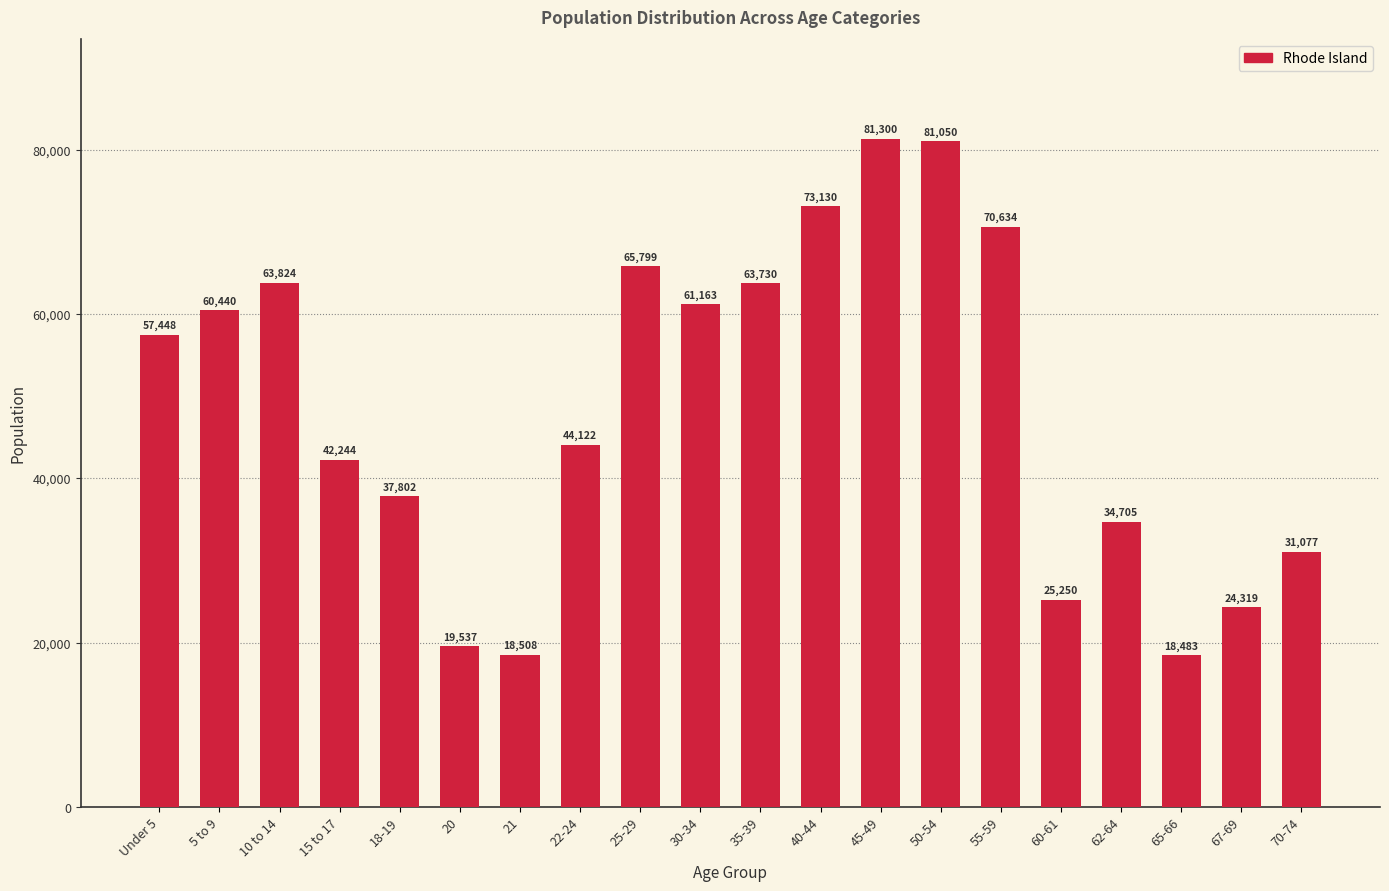

Reading right to left, what are all the values shown in this chart?

31077	24319	18483	34705	25250	70634	81050	81300	73130	63730	61163	65799	44122	18508	19537	37802	42244	63824	60440	57448